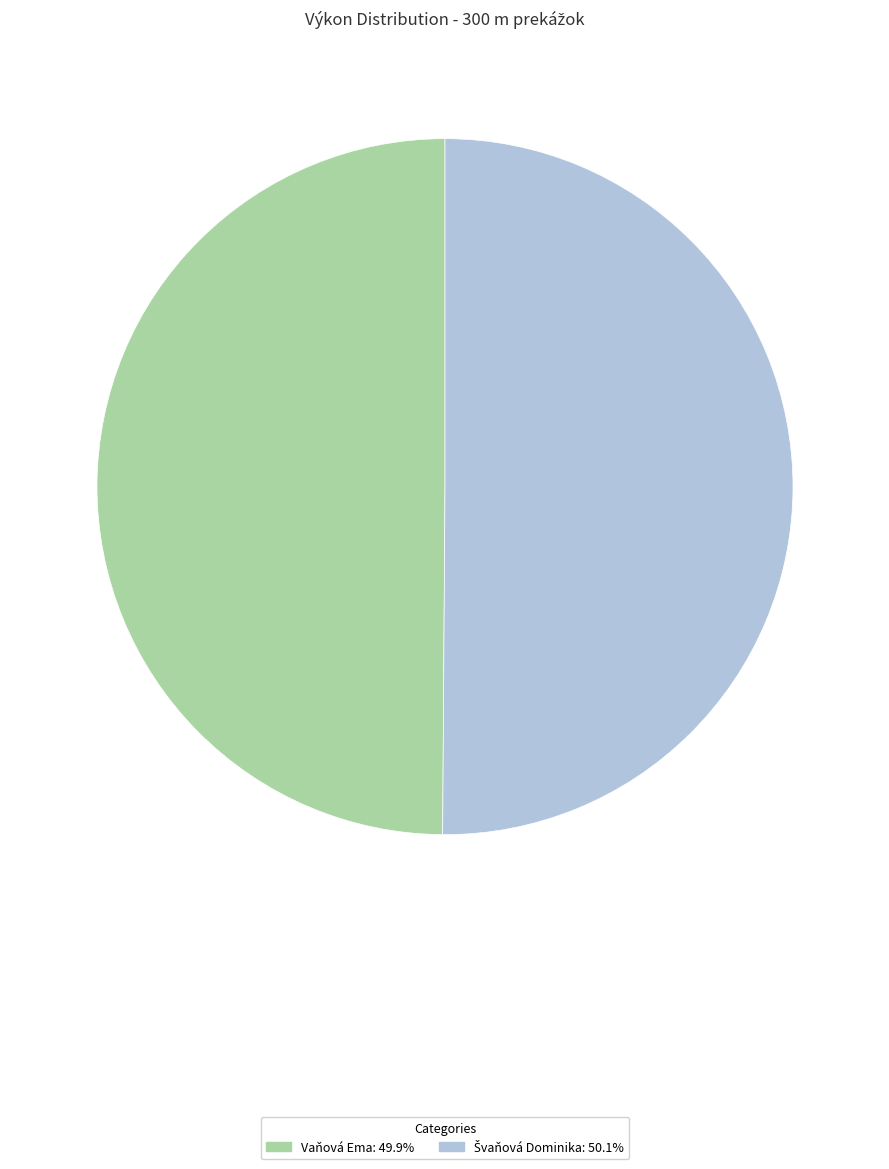

Which category has the biggest portion of the pie?

Švaňová Dominika